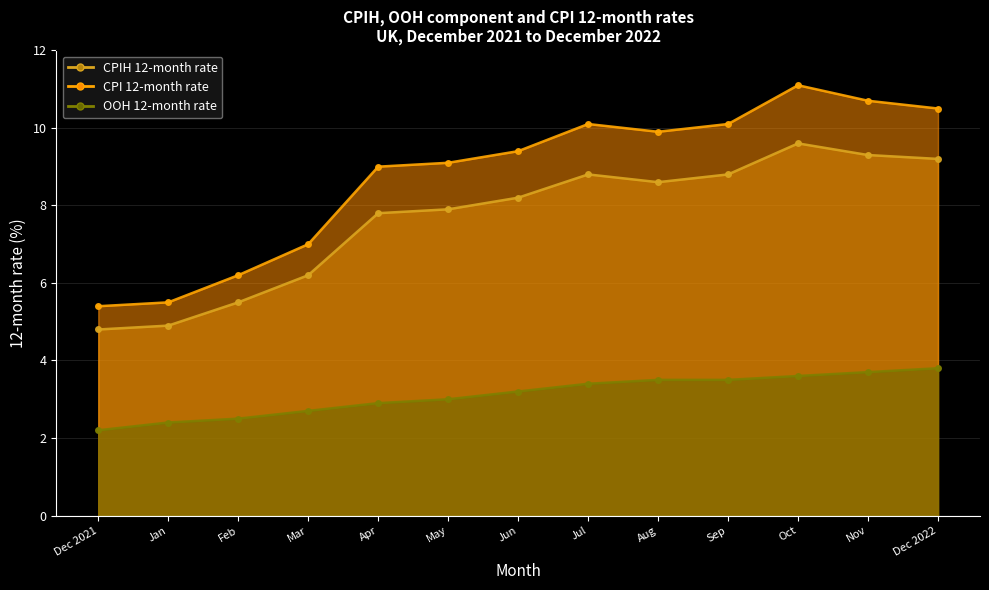

True or false: CPIH 12-month rate (line) and OOH 12-month rate (line) cross at least once.

False